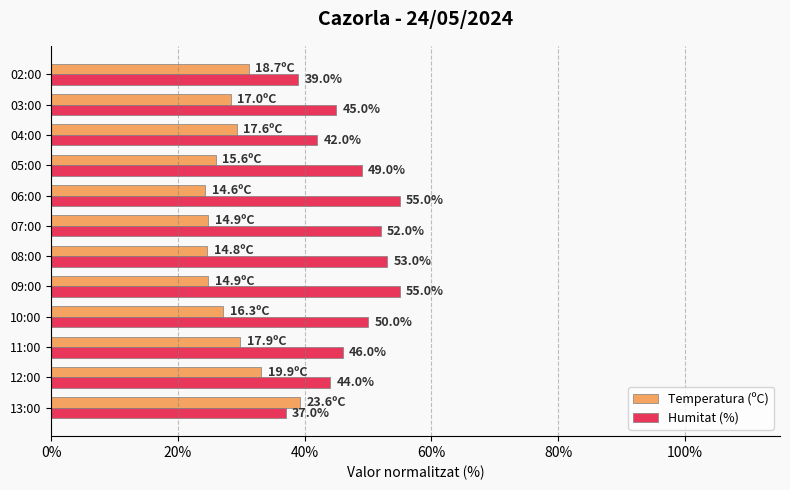

What value does the Temperatura (ºC) series have at 13:00?

39.3